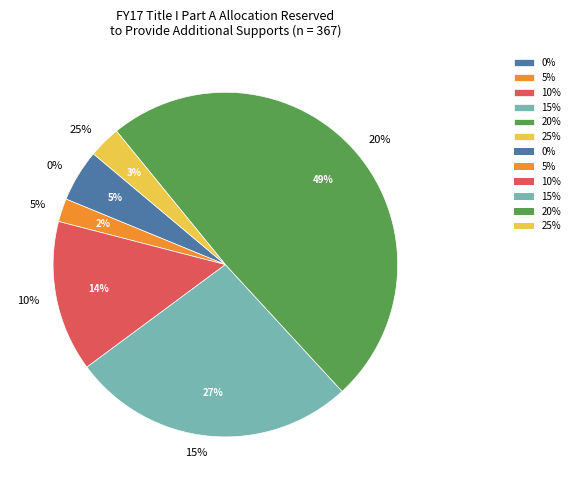

Which category has the smallest portion of the pie?

5%